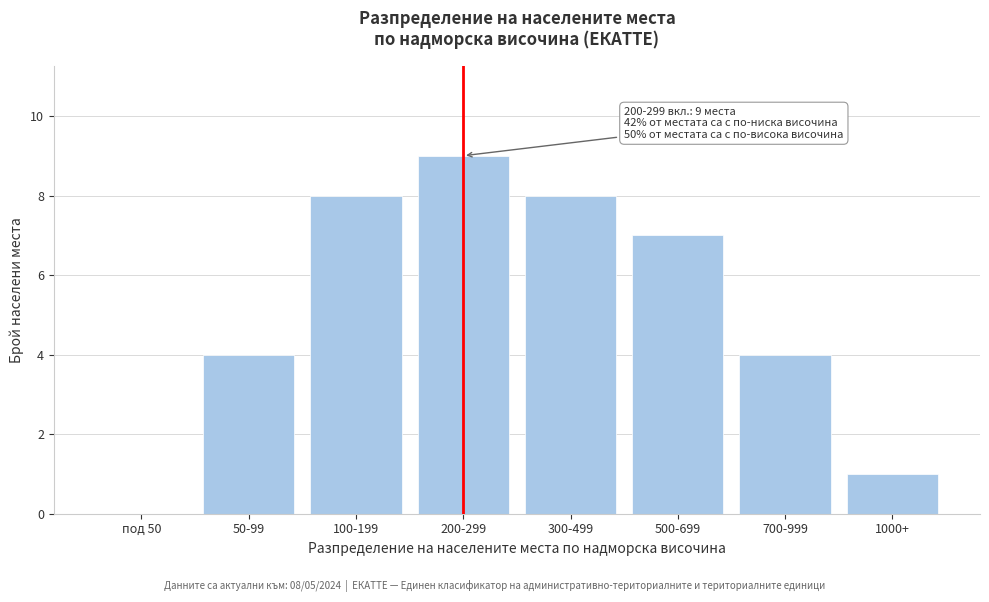

Reading left to right, what are all the values shown in this chart?

под 50=0	50-99=4	100-199=8	200-299=9	300-499=8	500-699=7	700-999=4	1000+=1